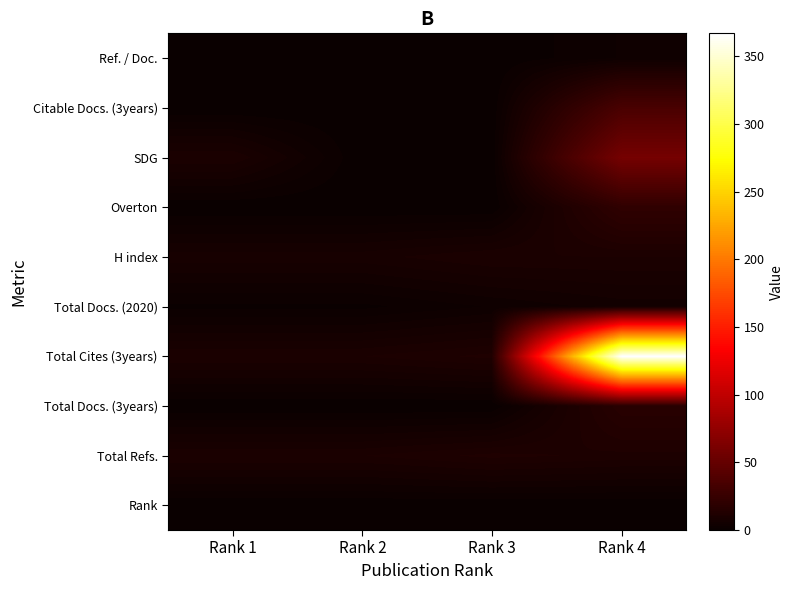

Reading left to right, list all the values displayed in this chart.

Rank: Rank 1=0	Rank 2=0	Rank 3=0	Rank 4=0
Total Refs.: Rank 1=10	Rank 2=10	Rank 3=12	Rank 4=11
Total Docs. (3years): Rank 1=0	Rank 2=0	Rank 3=0	Rank 4=17
Total Cites (3years): Rank 1=10	Rank 2=10	Rank 3=12	Rank 4=367
Total Docs. (2020): Rank 1=1	Rank 2=1	Rank 3=3	Rank 4=5
H index: Rank 1=8	Rank 2=8	Rank 3=10	Rank 4=10
Overton: Rank 1=0	Rank 2=0	Rank 3=0	Rank 4=21
SDG: Rank 1=10	Rank 2=0	Rank 3=0	Rank 4=59
Citable Docs. (3years): Rank 1=0	Rank 2=0	Rank 3=0	Rank 4=35
Ref. / Doc.: Rank 1=0	Rank 2=0	Rank 3=0	Rank 4=3